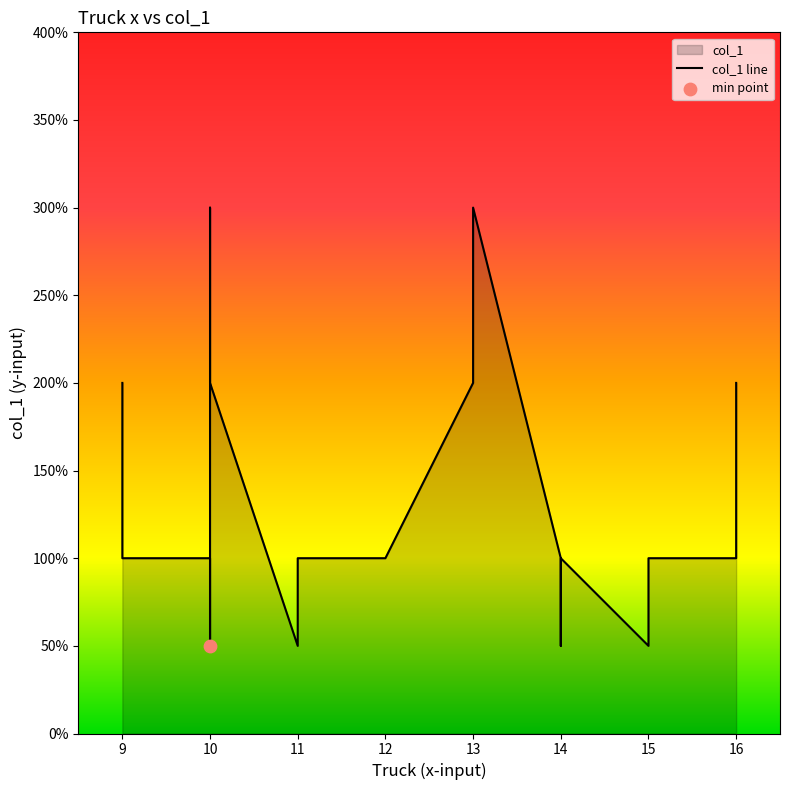

Between 14 and 10, which is larger?

14